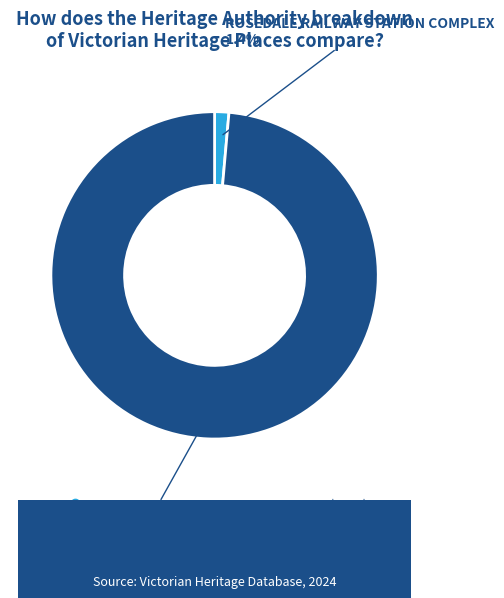

Is it true that ROSEDALE RAILWAY STATION COMPLEX is 1% of the pie?

True